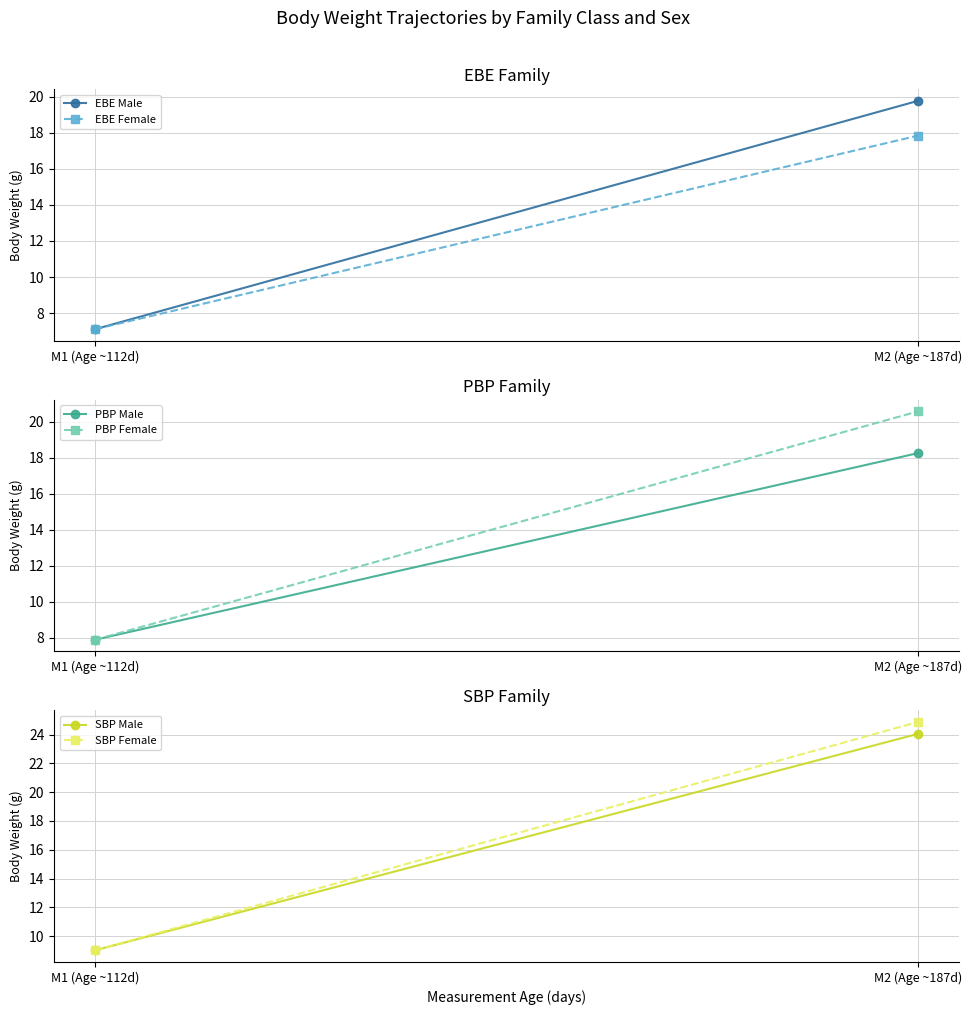

How many distinct data groups are displayed?

6